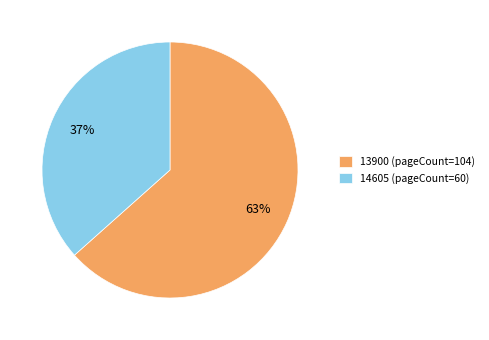

Which category has the smallest portion of the pie?

14605